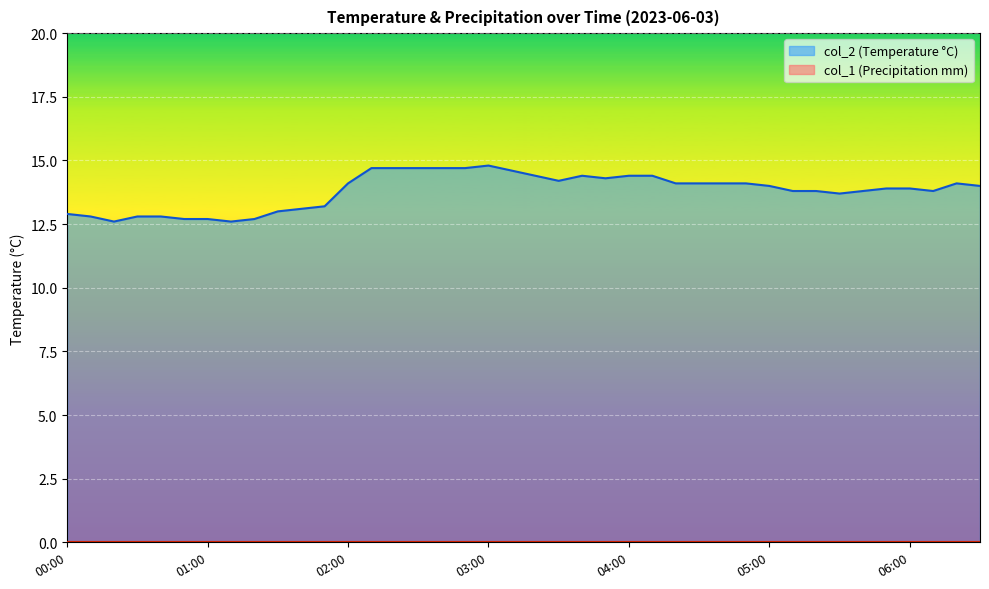

Reading left to right, what are all the values shown in this chart?

00:00=12.9	00:10=12.8	00:20=12.6	00:30=12.8	00:40=12.8	00:50=12.7	01:00=12.7	01:10=12.6	01:20=12.7	01:30=13.0	01:40=13.1	01:50=13.2	02:00=14.1	02:10=14.7	02:20=14.7	02:30=14.7	02:40=14.7	02:50=14.7	03:00=14.8	03:10=14.6	03:20=14.4	03:30=14.2	03:40=14.4	03:50=14.3	04:00=14.4	04:10=14.4	04:20=14.1	04:30=14.1	04:40=14.1	04:50=14.1	05:00=14.0	05:10=13.8	05:20=13.8	05:30=13.7	05:40=13.8	05:50=13.9	06:00=13.9	06:10=13.8	06:20=14.1	06:30=14.0